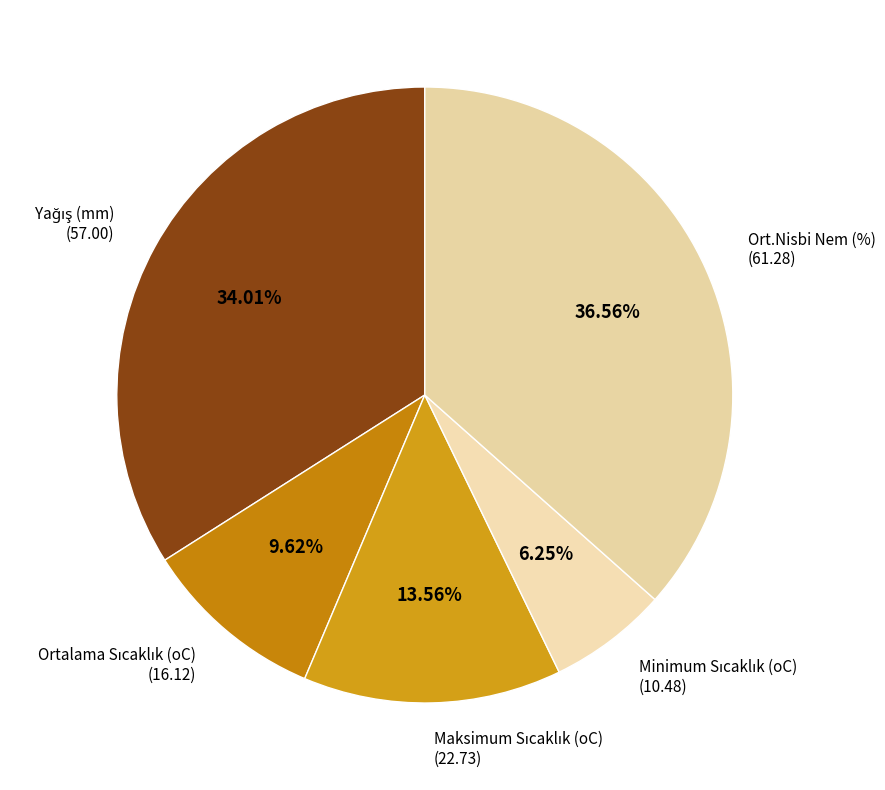

How many segments does this pie chart have?

5